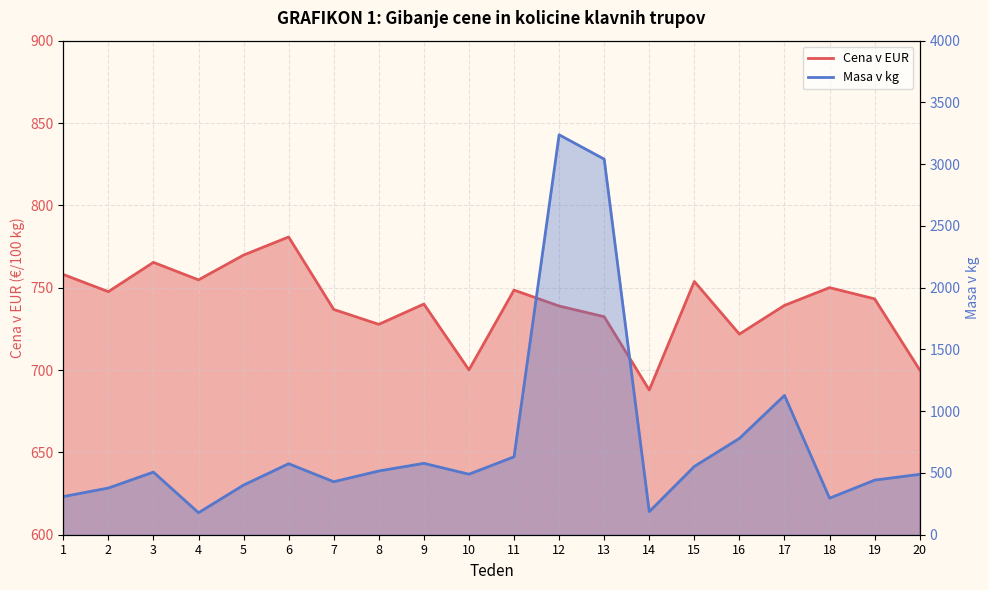

What is the lowest value of the Masa v kg series?

178.0